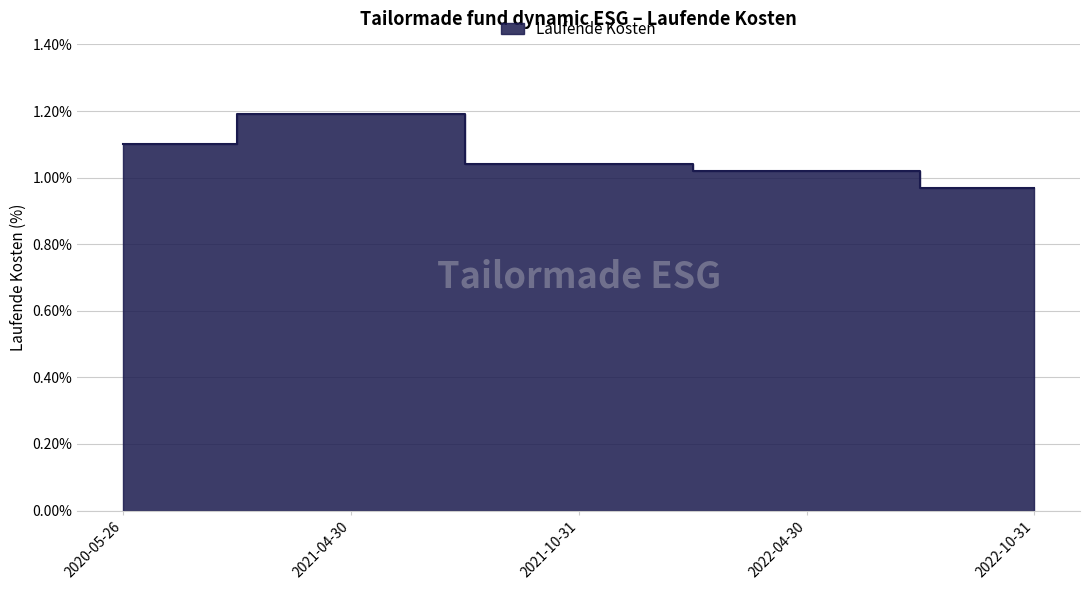

The value at 2021-10-31 is 0.3. True or false?

False